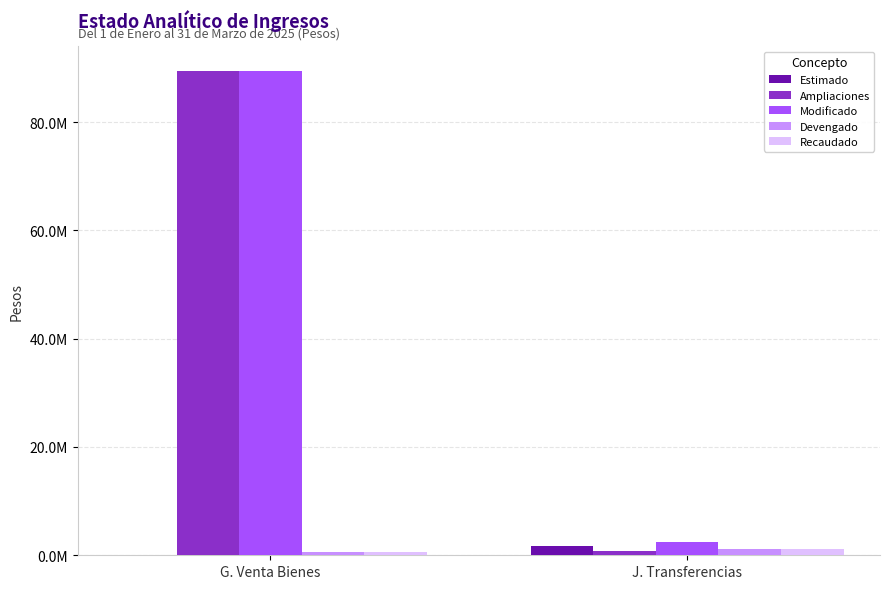

Reading left to right, transcribe all the data shown in this chart.

Estimado: 0.0	1661997.6
Ampliaciones: 89483806.8	775445.0
Modificado: 89483806.8	2437442.6
Devengado: 616940.7	1120161.4
Recaudado: 616940.7	1120161.4